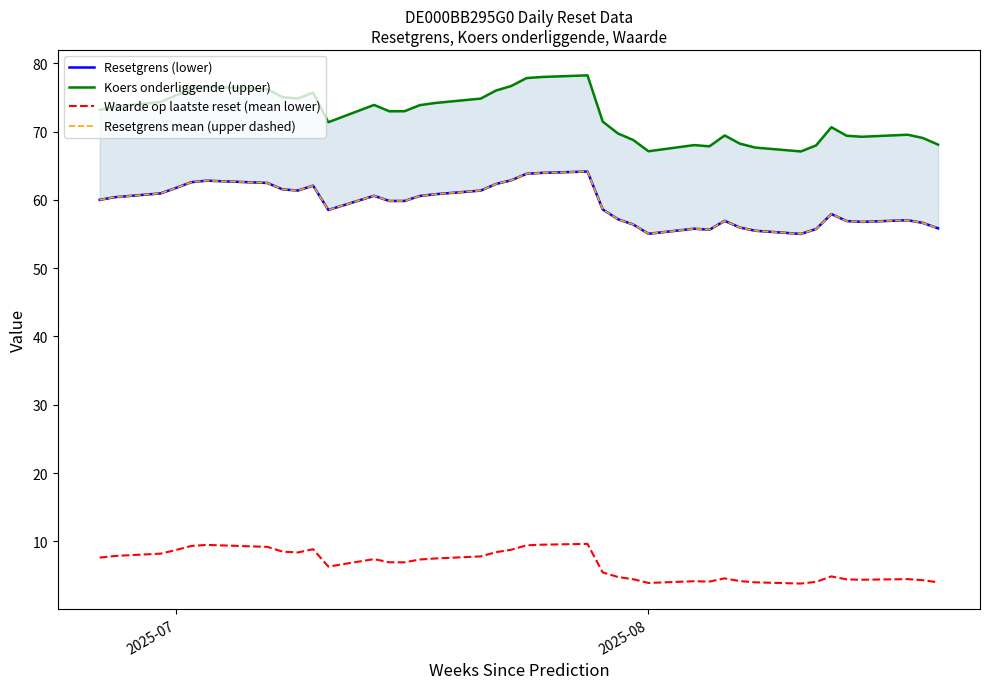

Reading right to left, extract all data points from this chart.

Resetgrens (lower): 55.8	56.6	57.0	56.8	56.9	57.9	55.7	55.0	55.5	55.9	56.9	55.6	55.8	55.0	56.4	57.2	58.6	64.1	63.9	63.8	62.9	62.3	61.4	60.8	60.6	59.8	59.8	60.6	58.5	62.1	61.4	61.5	62.5	62.8	62.6	61.7	60.9	60.4	60.0
Koers onderliggende (upper): 68.1	69.0	69.5	69.2	69.4	70.6	68.0	67.1	67.7	68.2	69.4	67.8	68.0	67.1	68.8	69.7	71.5	78.2	78.0	77.8	76.7	76.0	74.8	74.2	73.9	73.0	73.0	73.9	71.4	75.7	74.8	75.0	76.2	76.6	76.3	75.3	74.3	73.6	73.2
Waarde op laatste reset (mean lower): 4.0	4.3	4.5	4.4	4.4	4.9	4.1	3.8	4.0	4.2	4.6	4.1	4.2	3.9	4.5	4.8	5.5	9.6	9.5	9.4	8.8	8.4	7.8	7.5	7.3	6.9	6.9	7.4	6.3	8.9	8.4	8.5	9.2	9.5	9.3	8.7	8.2	7.9	7.6
Resetgrens mean (upper dashed): 55.8	56.6	57.0	56.8	56.9	57.9	55.7	55.0	55.5	55.9	56.9	55.6	55.8	55.0	56.4	57.2	58.6	64.1	63.9	63.8	62.9	62.3	61.4	60.8	60.6	59.8	59.8	60.6	58.5	62.1	61.4	61.5	62.5	62.8	62.6	61.7	60.9	60.4	60.0